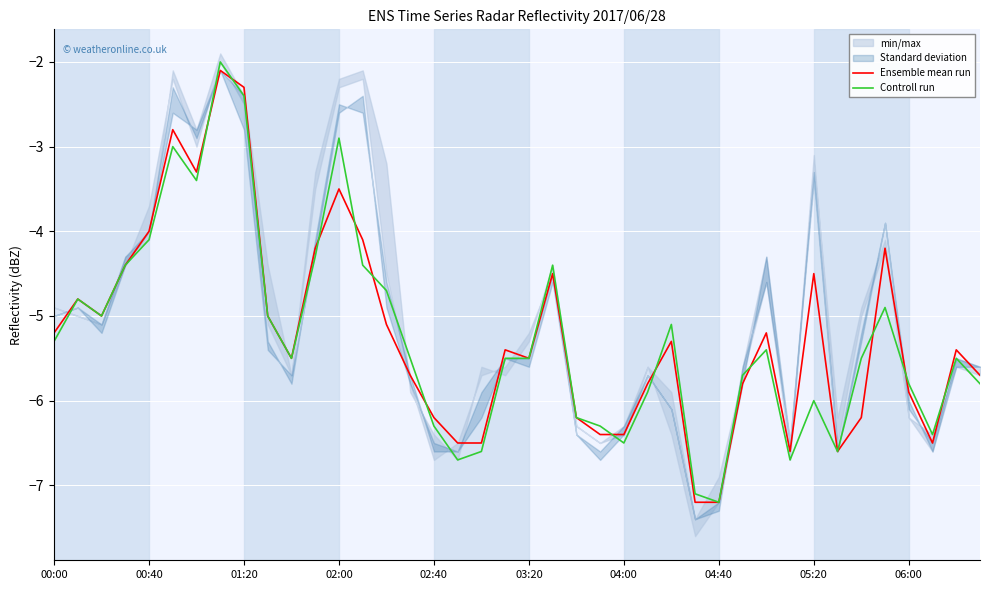

Rank the series at 17 from highest to lowest value.

Ensemble mean run, Controll run